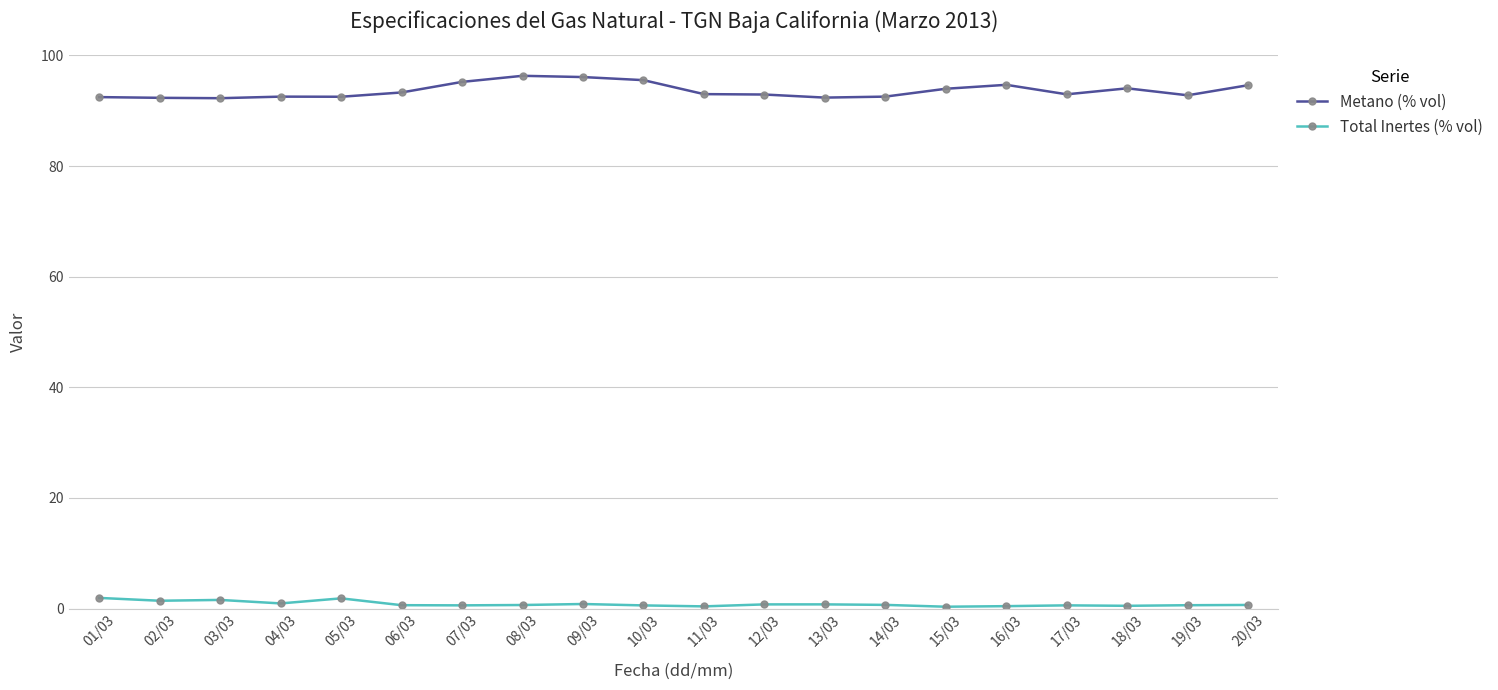

True or false: Total Inertes (% vol) and Metano (% vol) cross at least once.

False